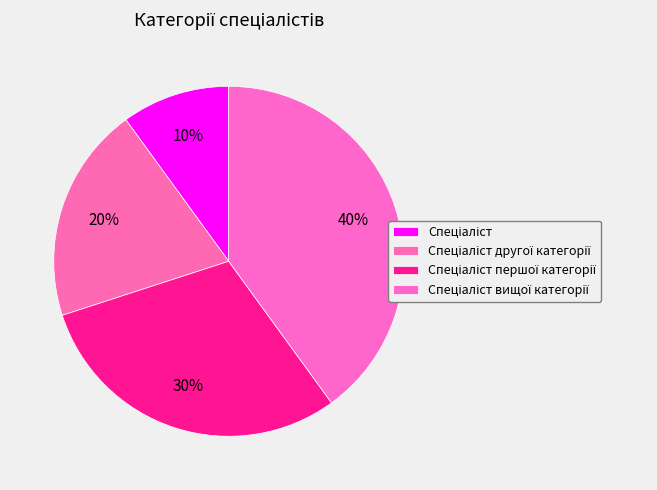

Is there a majority slice in this chart?

No